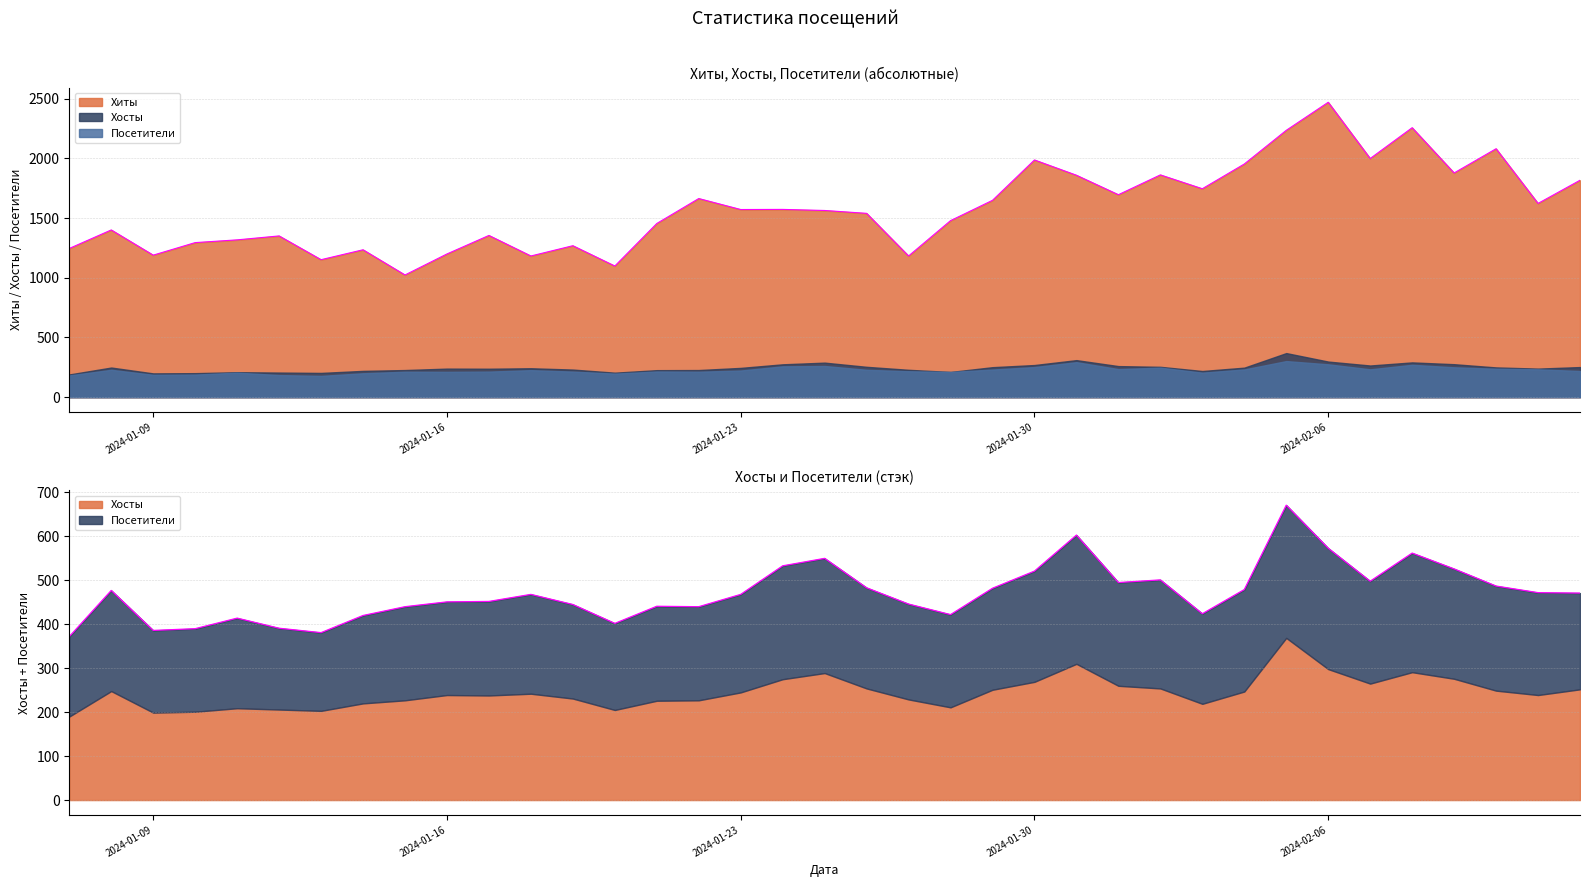

True or false: Хиты and Хосты cross at least once.

False